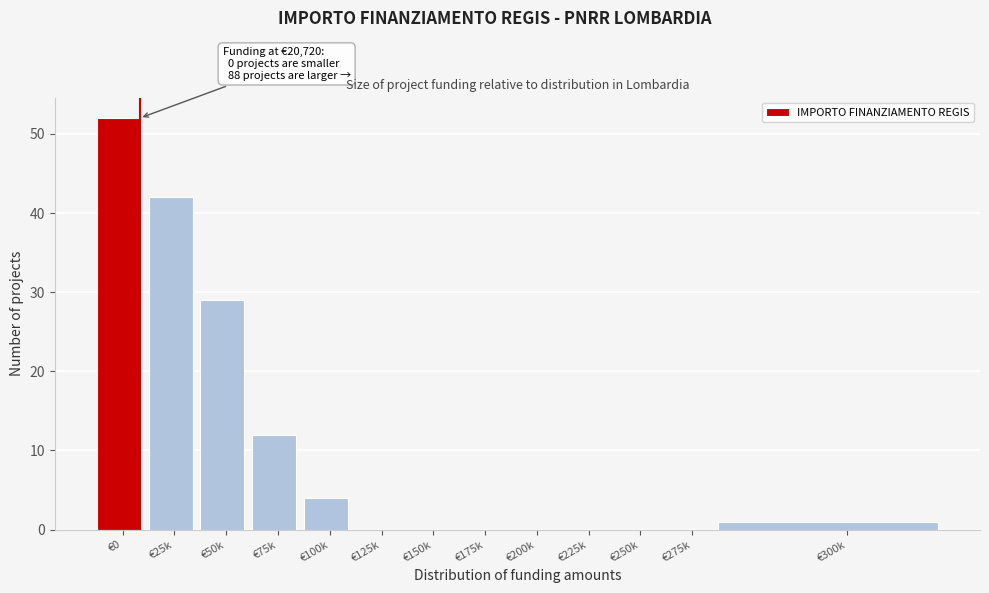

Reading left to right, list all the values displayed in this chart.

€0=52	€25k=42	€50k=29	€75k=12	€100k=4	€125k=0	€150k=0	€175k=0	€200k=0	€225k=0	€250k=0	€275k=0	€300k=1